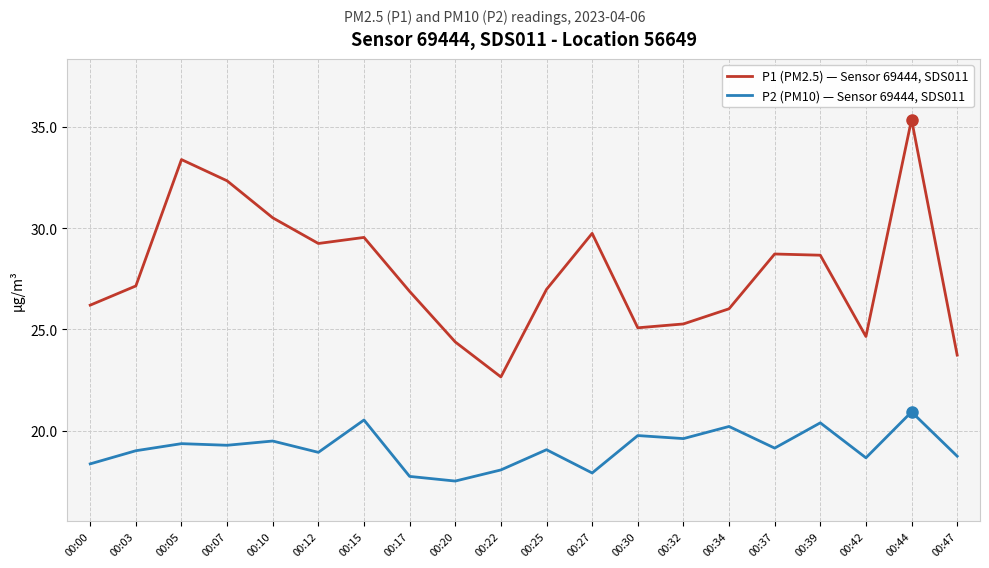

Which series has the largest range (max minus min)?

P1 (PM2.5) — Sensor 69444, SDS011